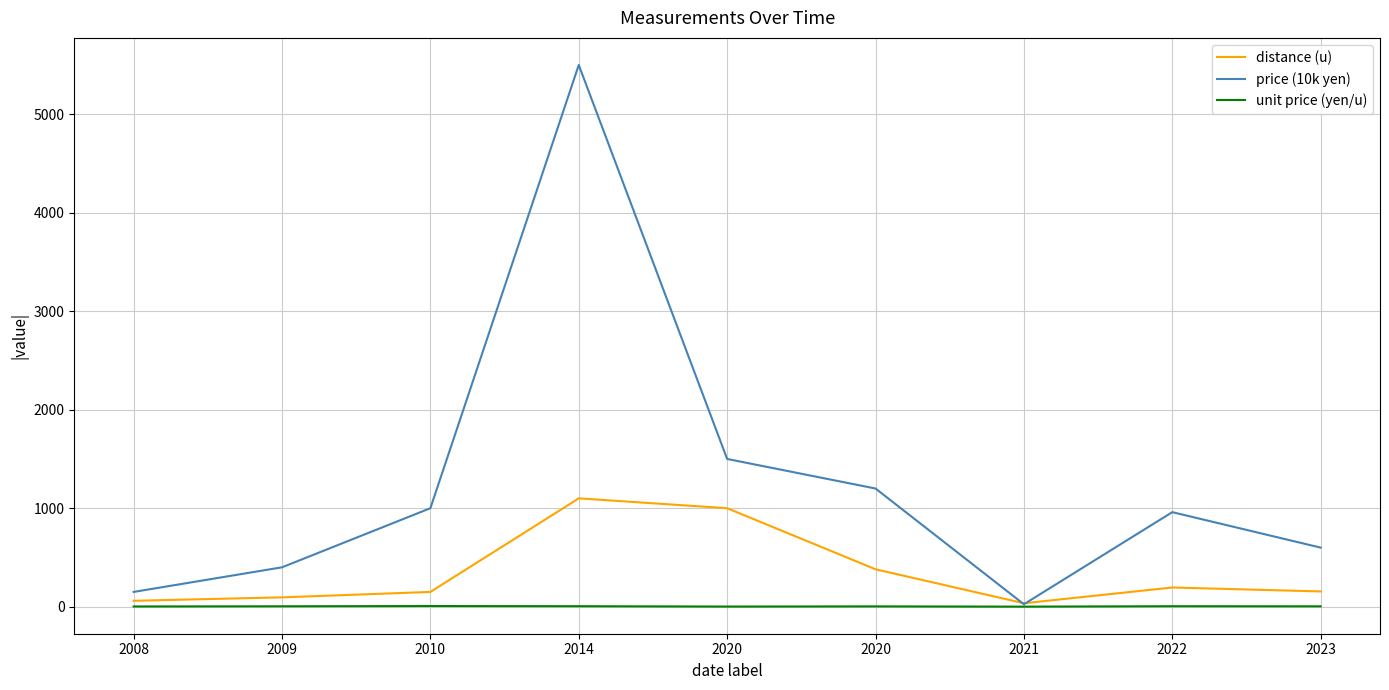

What is the difference between the second highest and second lowest values in the distance (u) series?

940.0